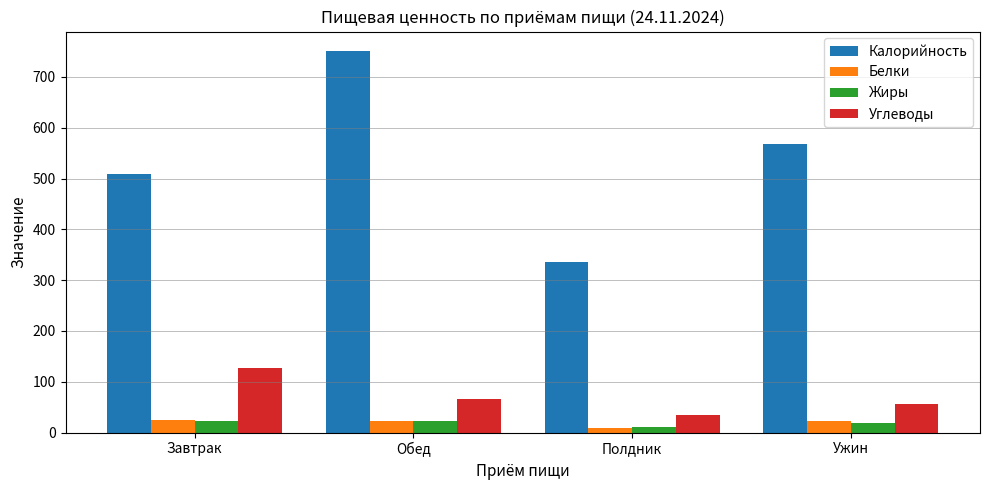

The value of Углеводы at Обед is 66.6. True or false?

True